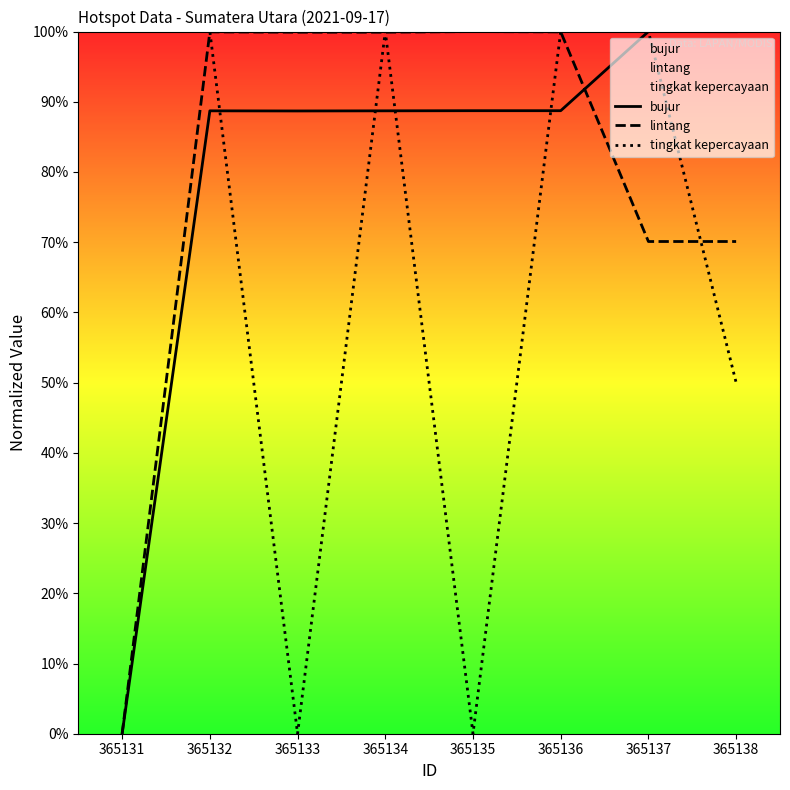

Where does the lintang series first go above 99?

365132